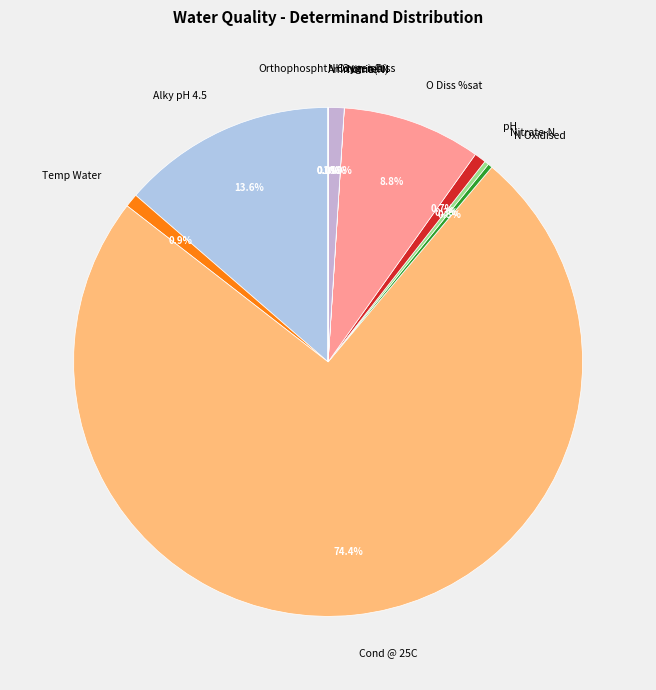

Which slice is the largest?

Cond @ 25C